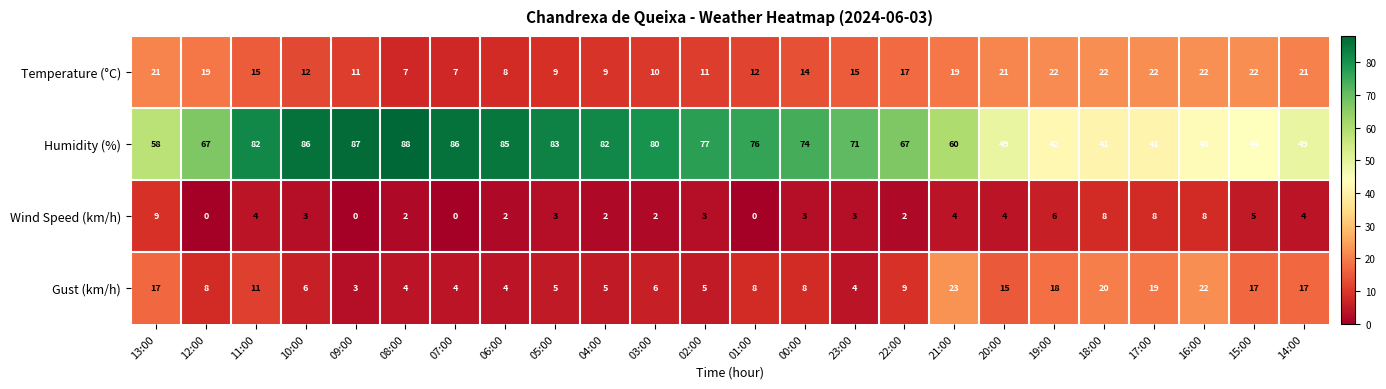

Rank the series at 04:00 from lowest to highest value.

Wind Speed (km/h), Gust (km/h), Temperature (°C), Humidity (%)